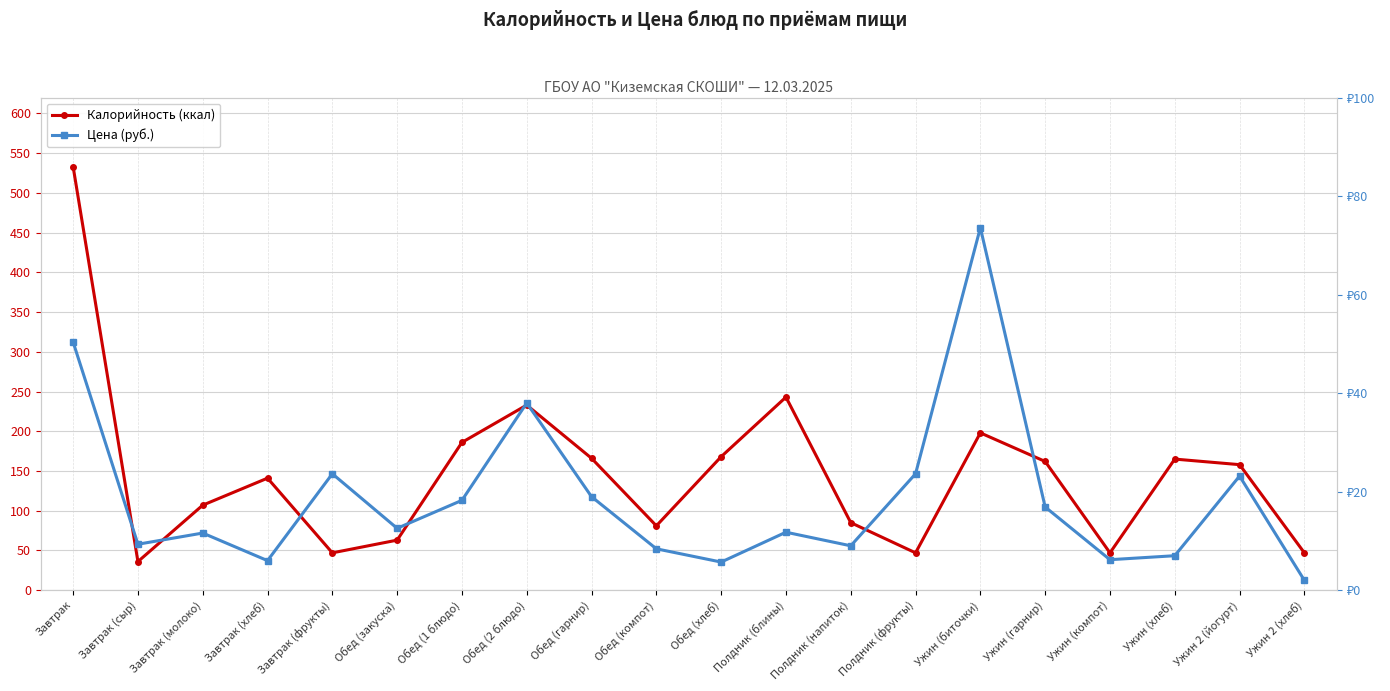

Read the Калорийность (ккал) value at Обед (закуска).

63.0